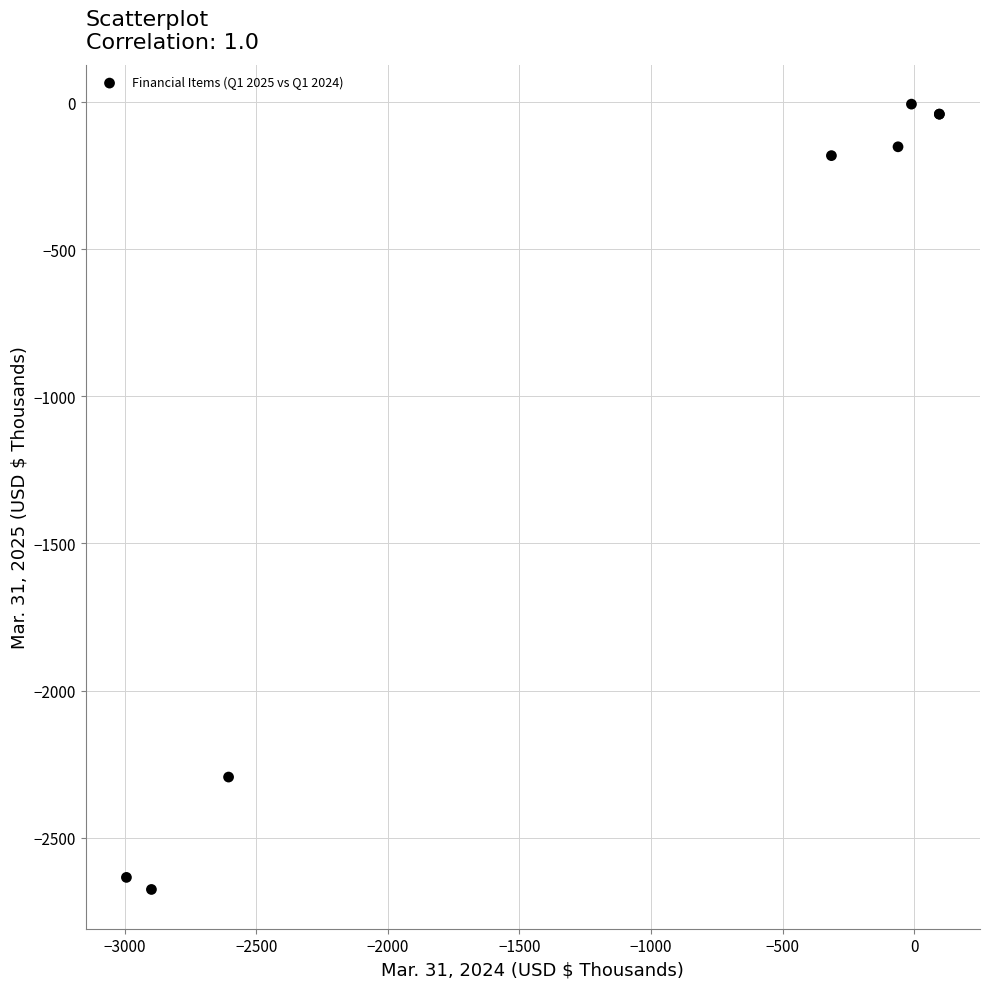

What Y value in the scatter plot is closest to -1341?

-2294